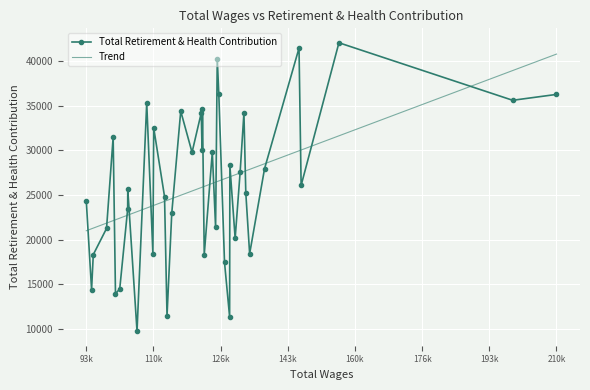

What is the smallest value displayed?

9762.0